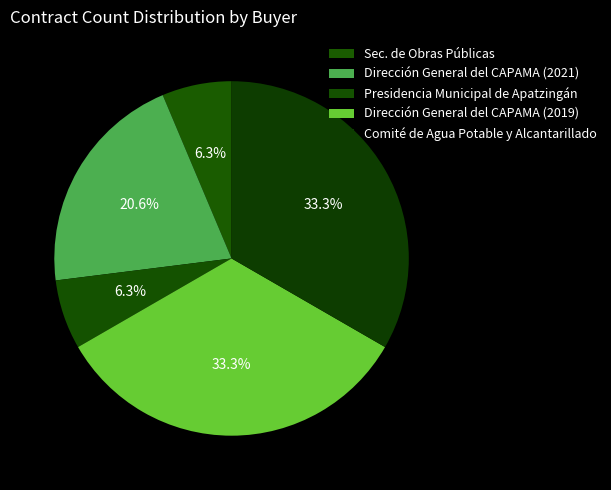

To the nearest percent, what portion does Comité de Agua Potable y Alcantarillado represent?

33%